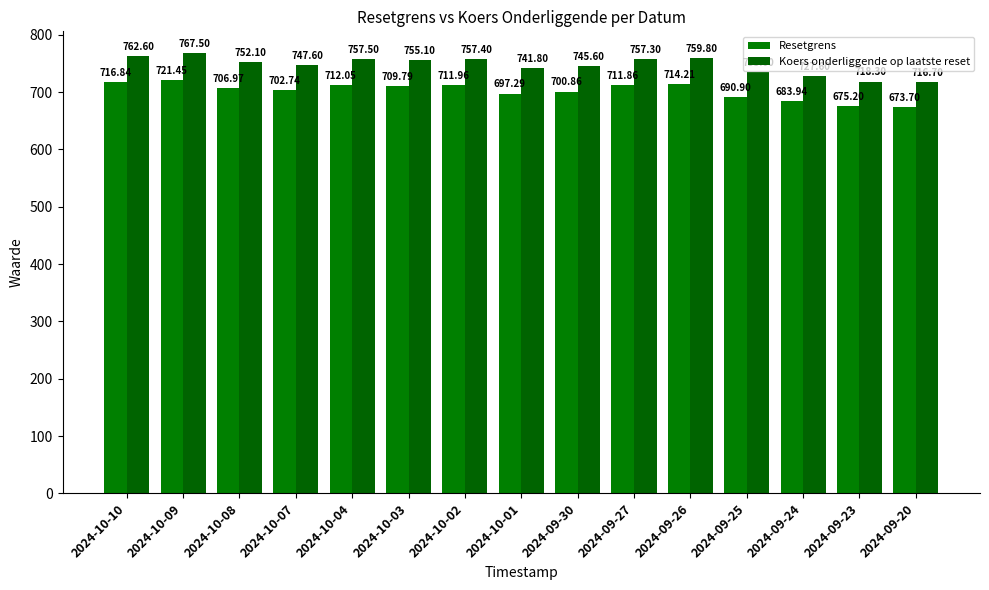

How many values in the Koers onderliggende op laatste reset series are below 752?

7